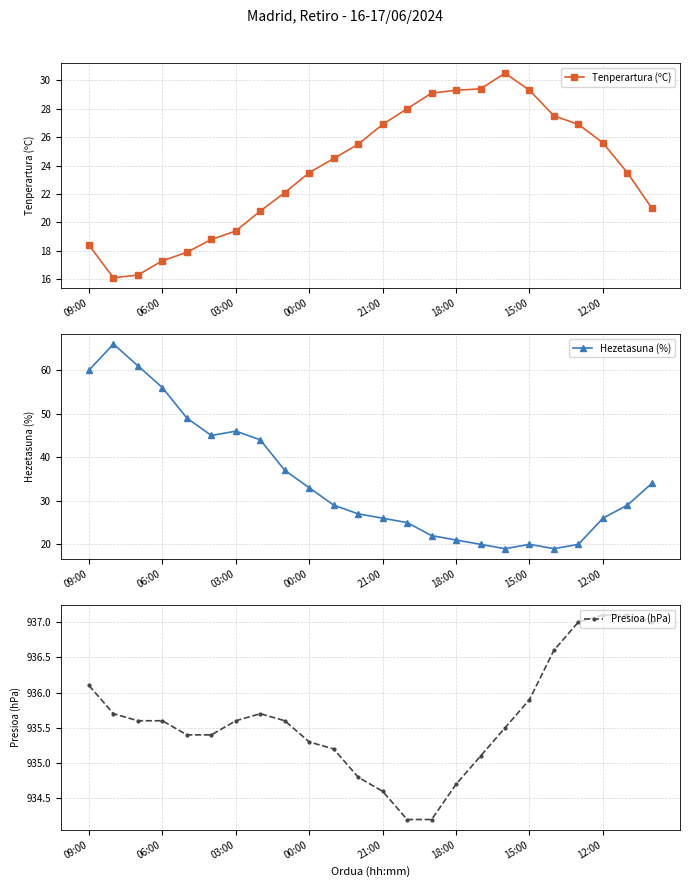

Reading left to right, extract all data points from this chart.

Tenperartura (ºC): 18.4	16.1	16.3	17.3	17.9	18.8	19.4	20.8	22.1	23.5	24.5	25.5	26.9	28.0	29.1	29.3	29.4	30.5	29.3	27.5	26.9	25.6	23.5	21.0
Hezetasuna (%): 60.0	66.0	61.0	56.0	49.0	45.0	46.0	44.0	37.0	33.0	29.0	27.0	26.0	25.0	22.0	21.0	20.0	19.0	20.0	19.0	20.0	26.0	29.0	34.0
Presioa (hPa): 936.1	935.7	935.6	935.6	935.4	935.4	935.6	935.7	935.6	935.3	935.2	934.8	934.6	934.2	934.2	934.7	935.1	935.5	935.9	936.6	937.0	937.1	937.1	937.0